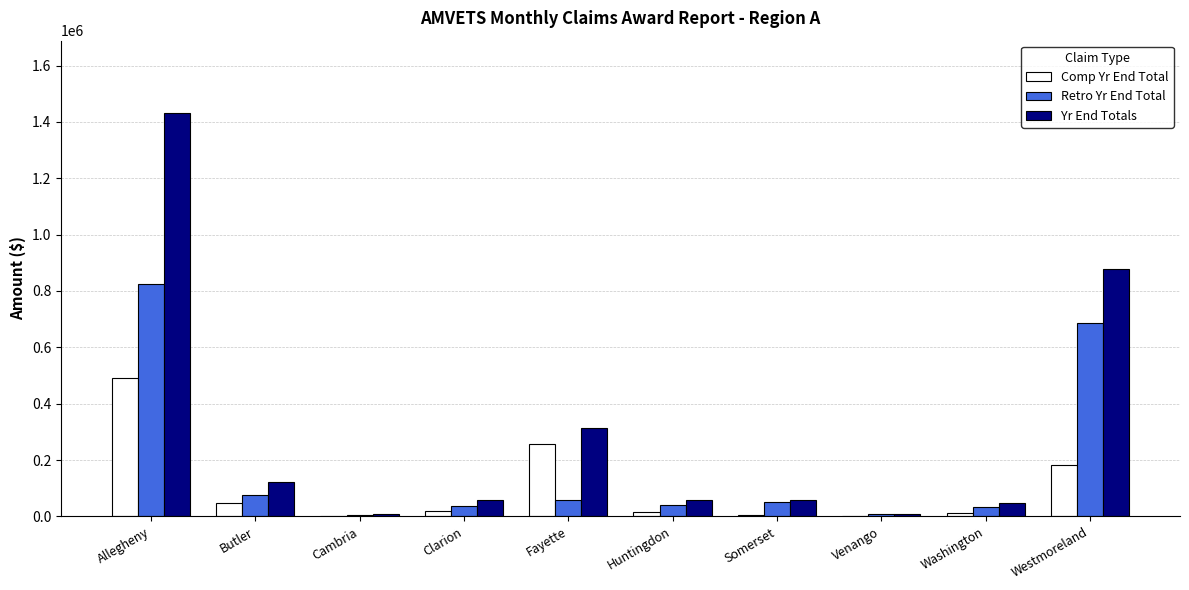

Which series has the widest spread of values?

Yr End Totals